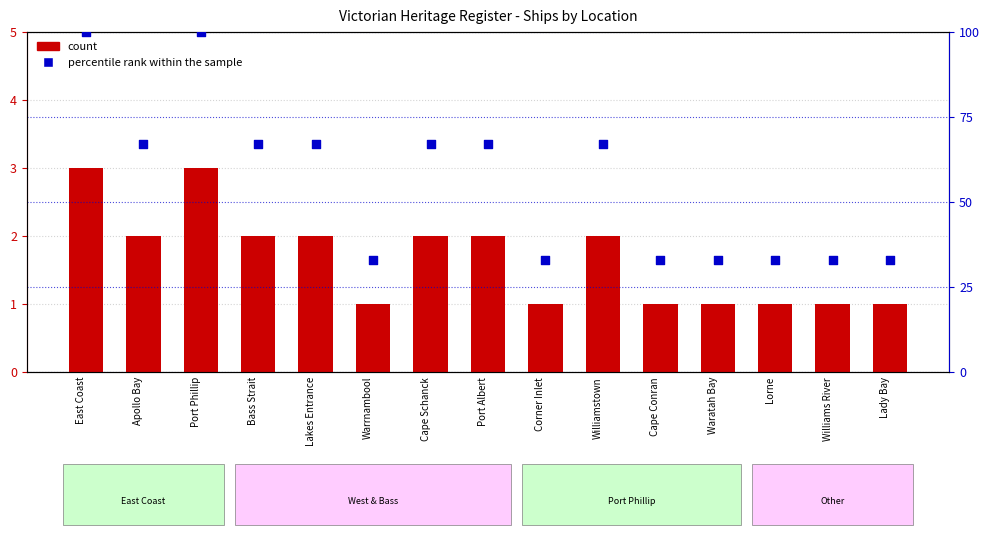

Which series has the widest spread of Y values?

percentile rank within the sample